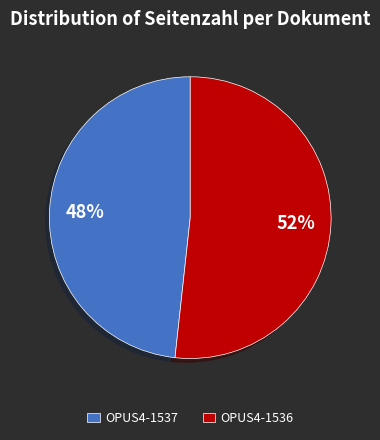

To the nearest percent, what portion does OPUS4-1536 represent?

52%